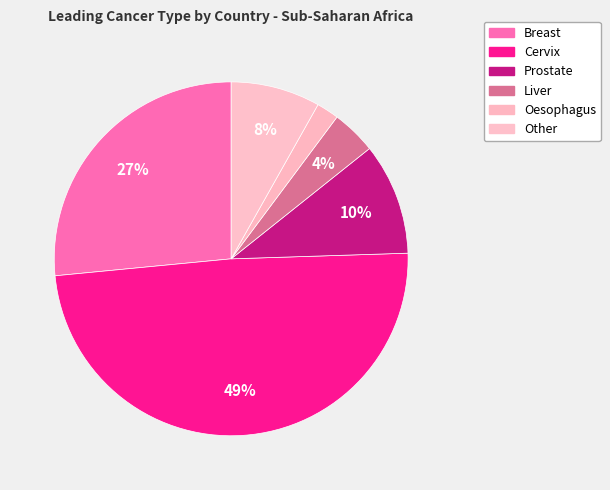

How many segments does this pie chart have?

6